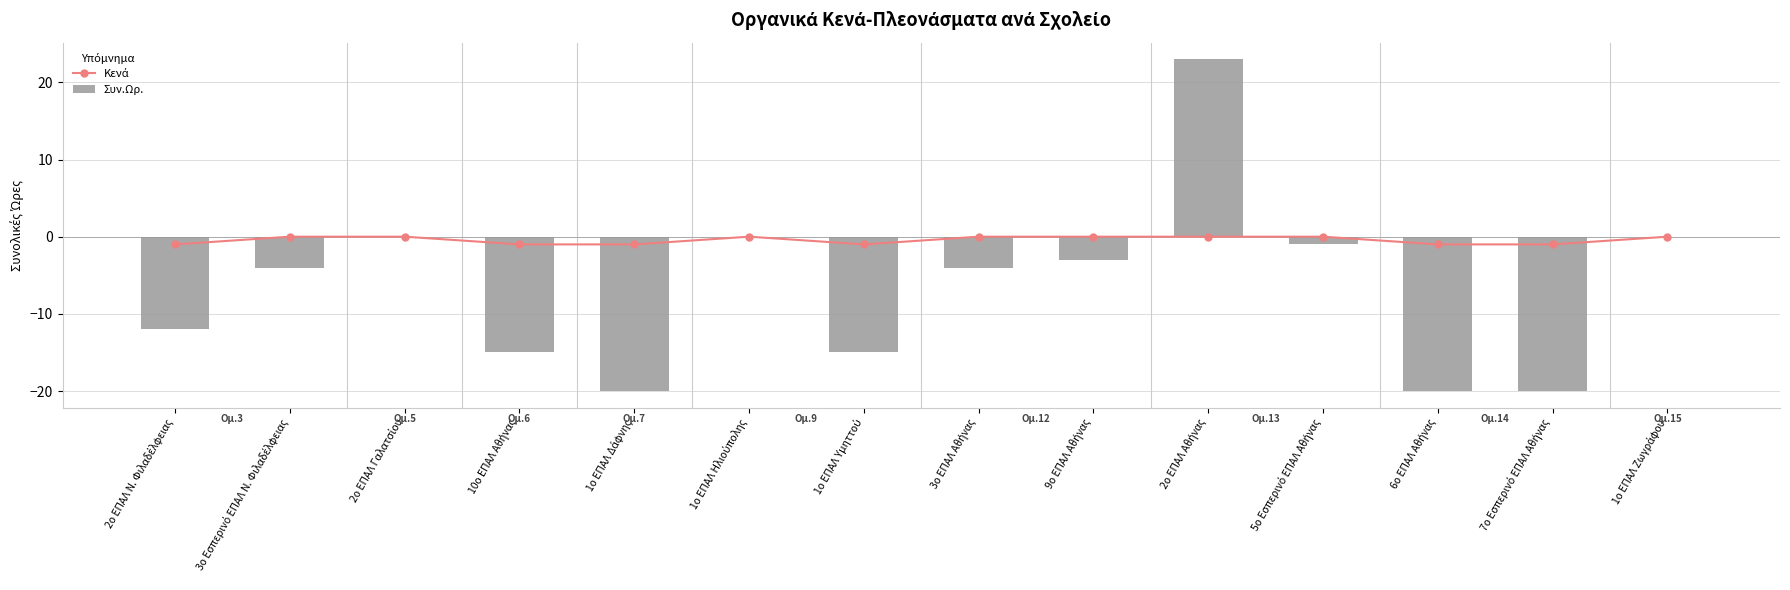

What is the label of the 9th bar from the right?

1ο ΕΠΑΛ Ηλιούπολης